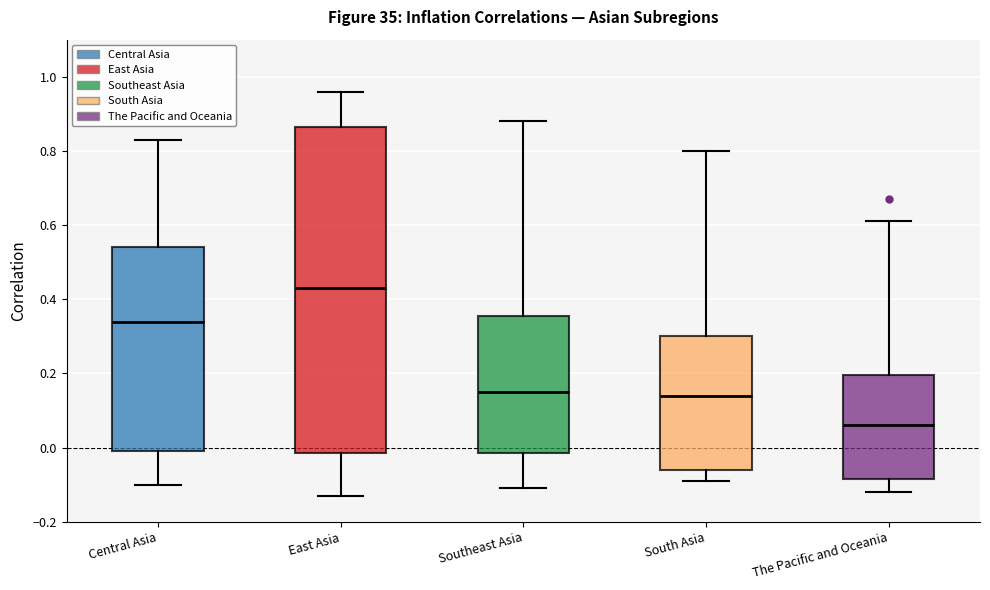

Which box's median line is the lowest?

The Pacific and Oceania